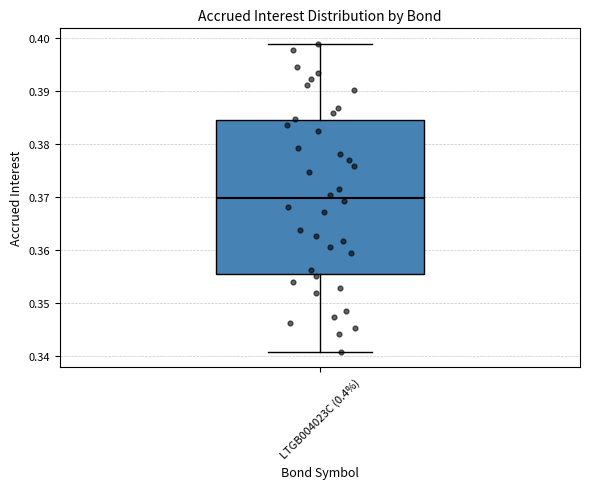

Where does the upper whisker of the box for LTGB004023C (0.4%) end on the y-axis? The values are not printed on the chart, so give them approximately, as read against the axis.

0.399